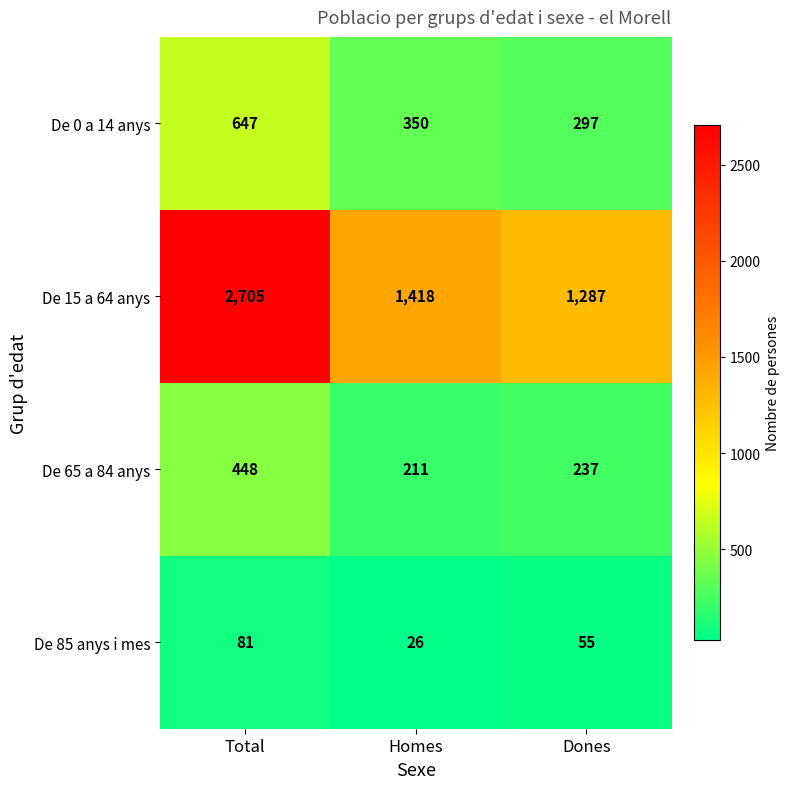

What is the average value of the De 0 a 14 anys series?

431